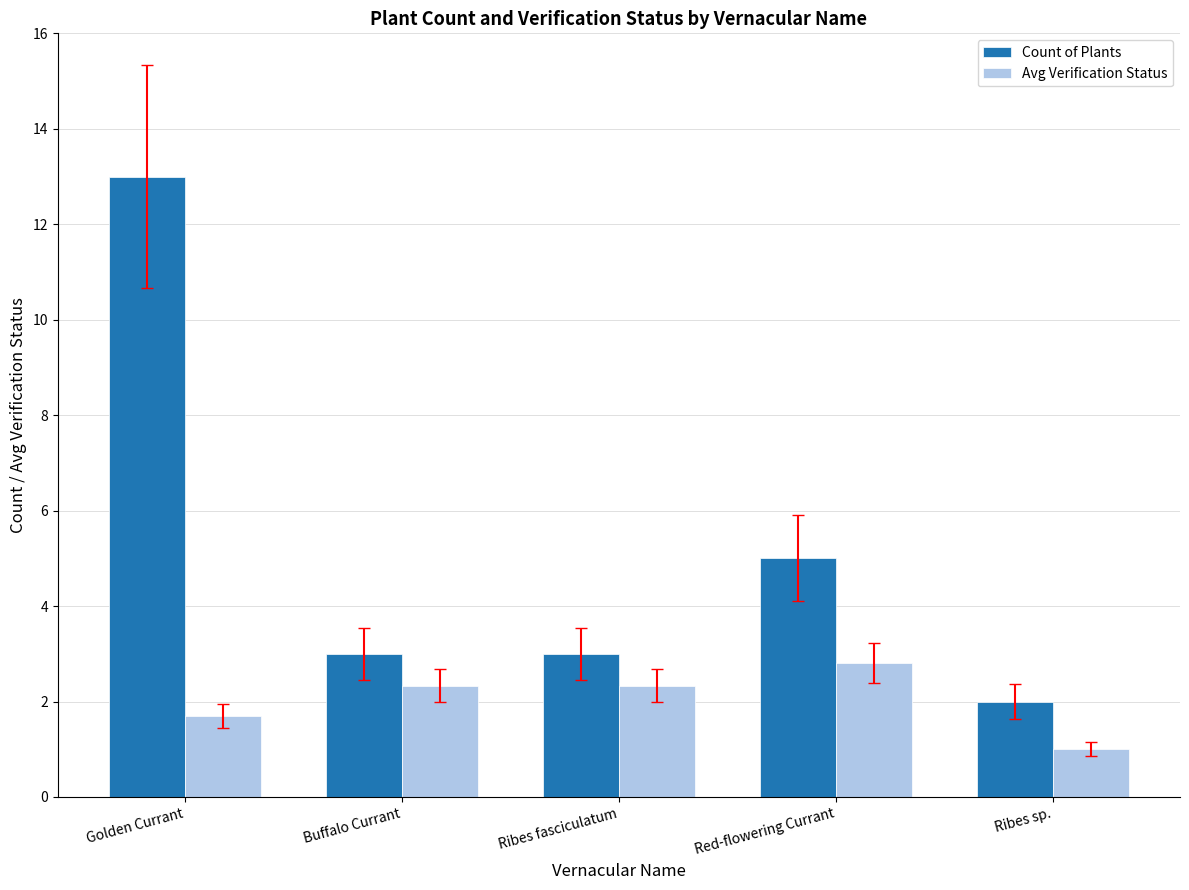

Reading right to left, list all the values displayed in this chart.

Count of Plants: 2.0	5.0	3.0	3.0	13.0
Avg Verification Status: 1.0	2.8	2.3	2.3	1.7